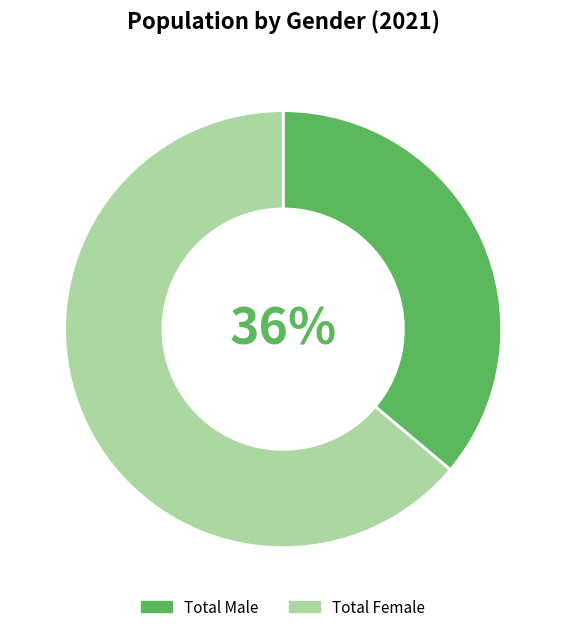

What is the ratio of the value at Total Male to the value at Total Female?

0.6